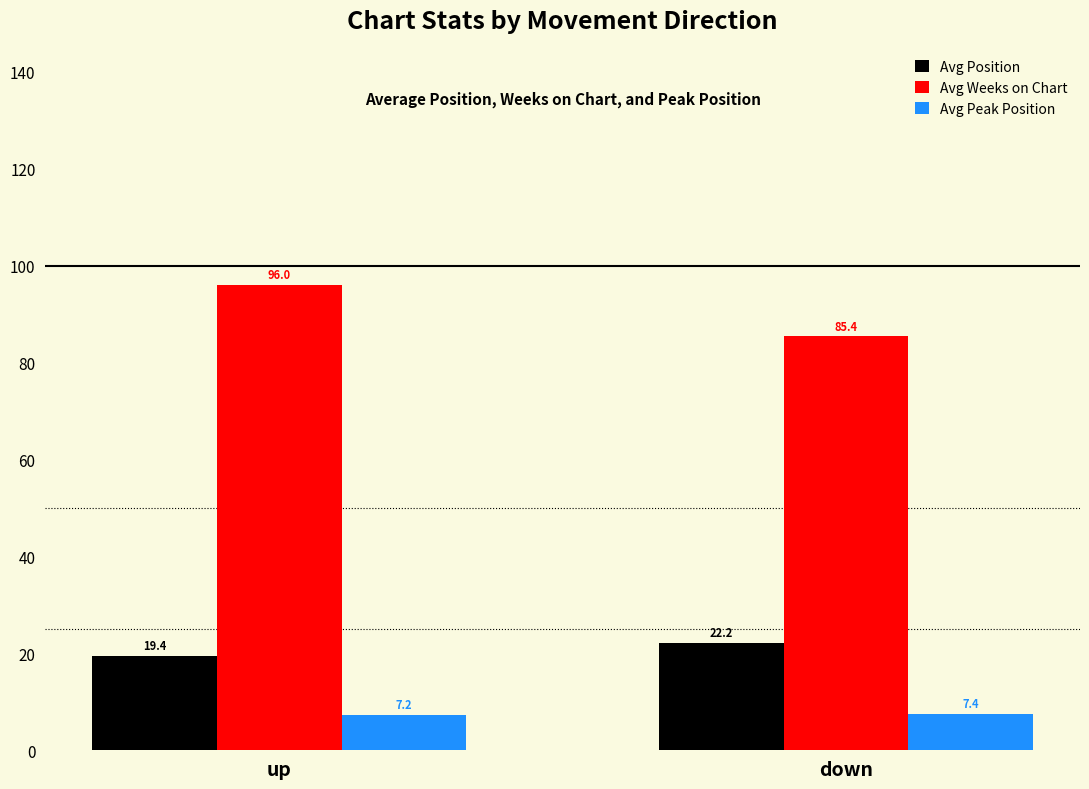

How many categories are shown in the chart?

2